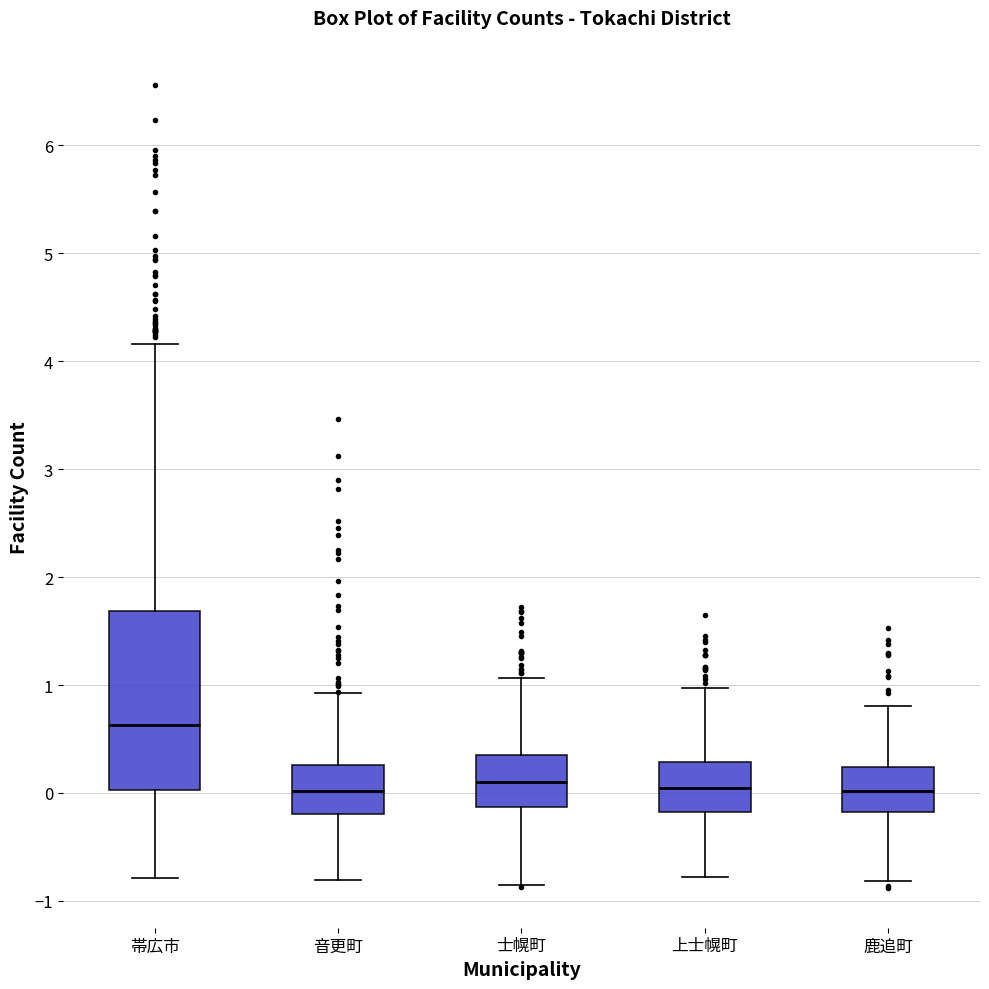

Comparing the boxes themselves (not the whiskers), which one is the tallest?

帯広市